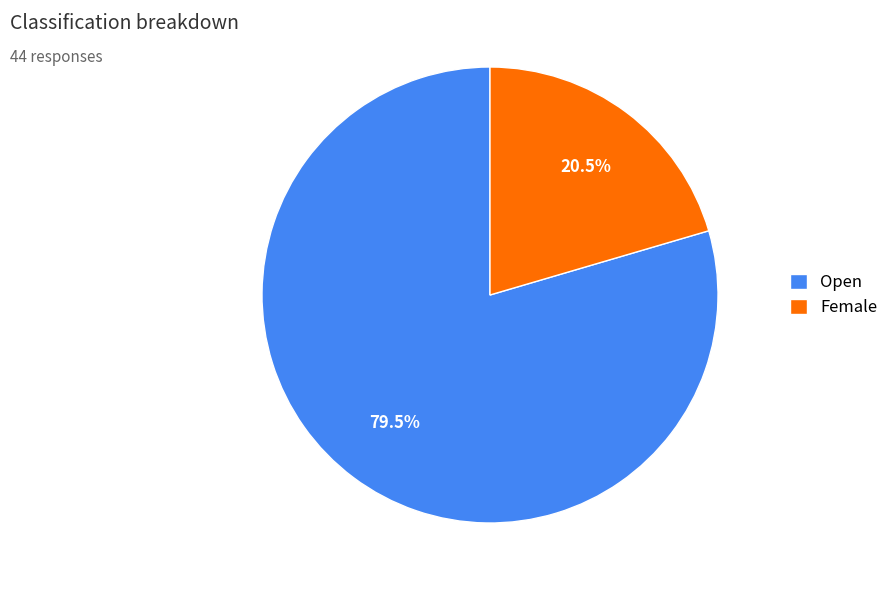

Combined, do Female and Open account for over 50%?

Yes